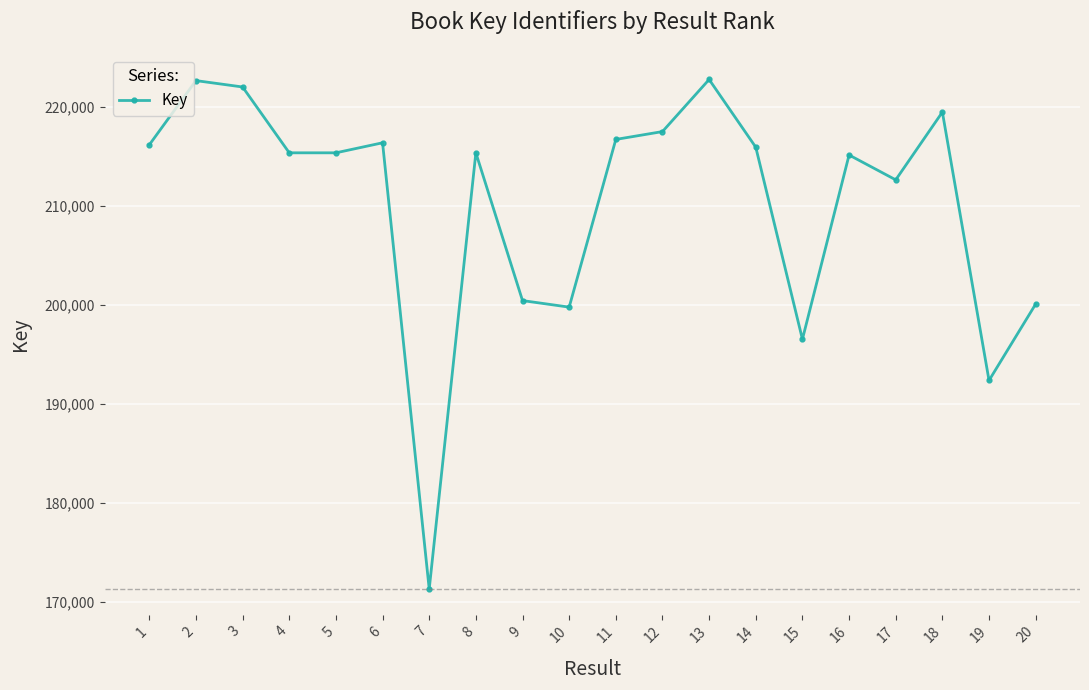

Does the chart have visible grid lines?

Yes